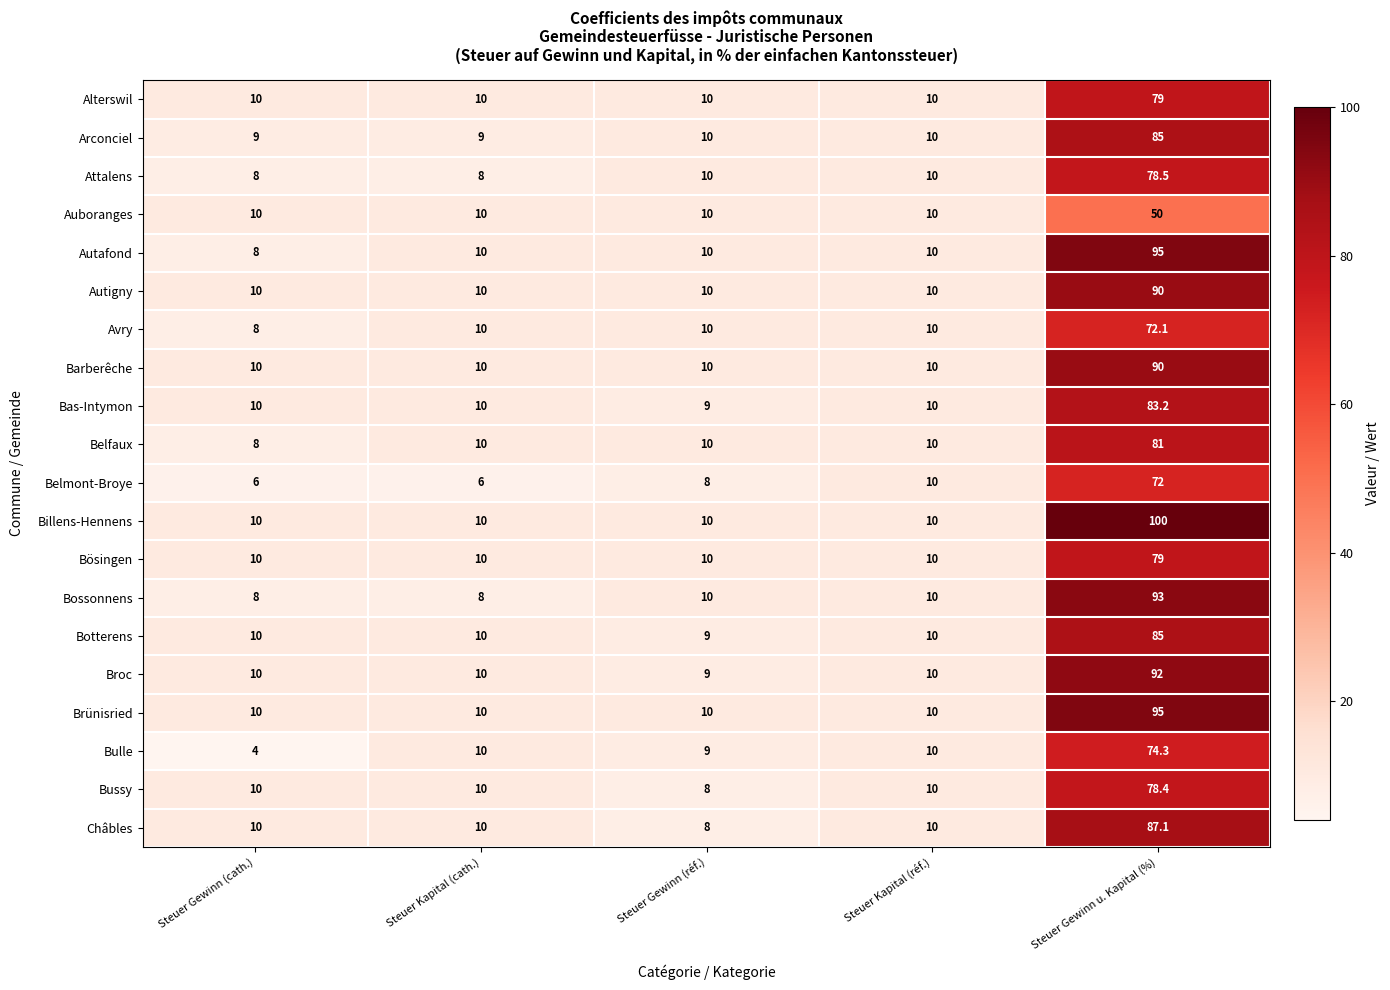

What is the difference between the maximum and minimum values in the Avry series?

64.1